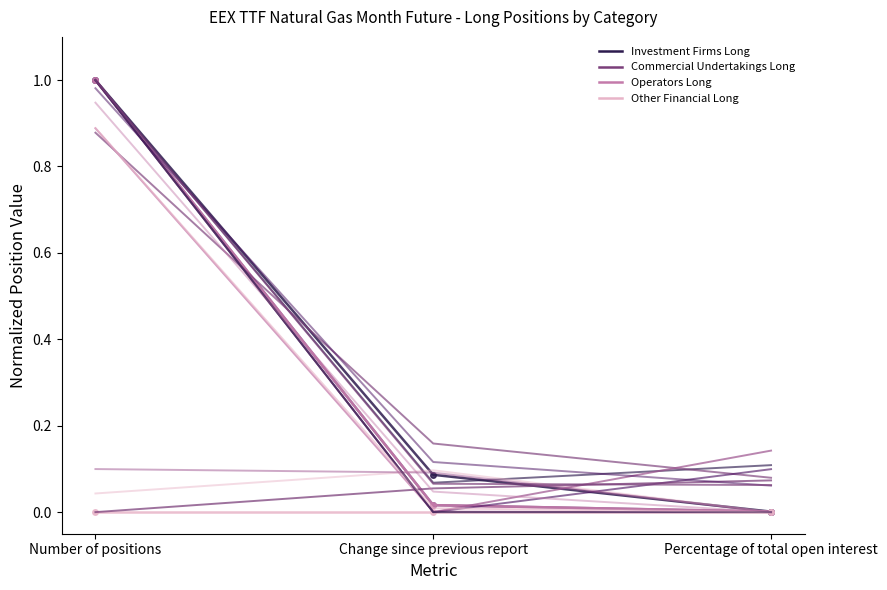

True or false: Commercial Undertakings Long has a value of 0.0 at Percentage of total open interest.

True